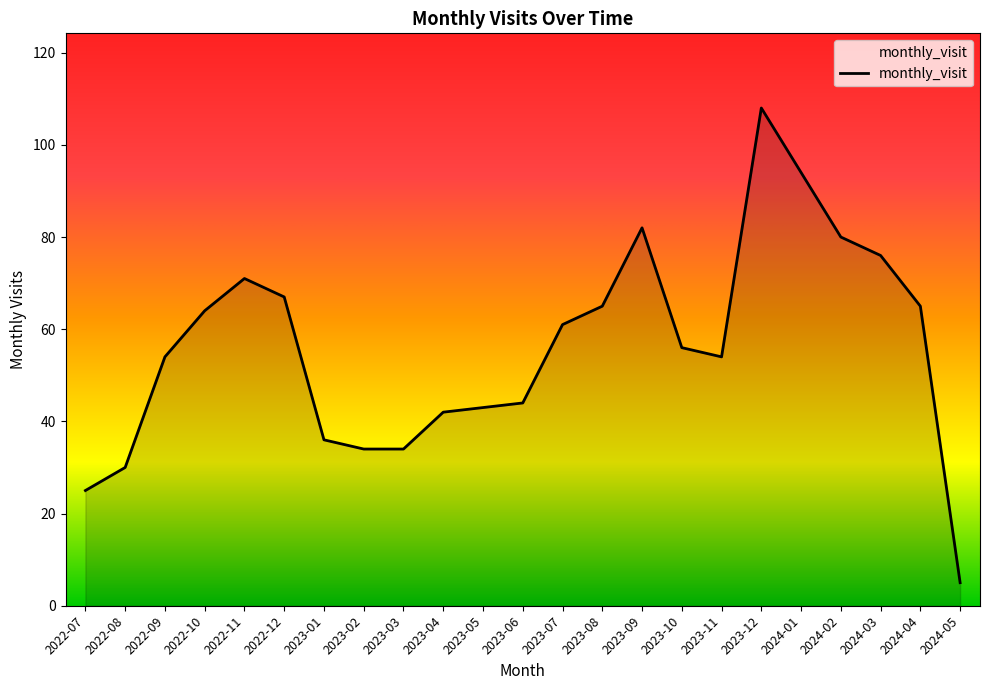

Where is the data nearest to the value 56?

2023-10